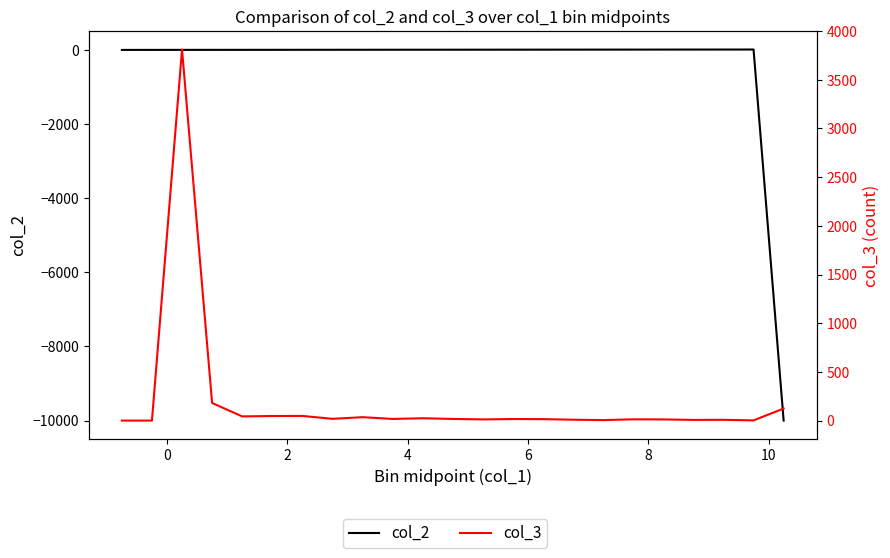

How many negative values does the col_2 series have?

2